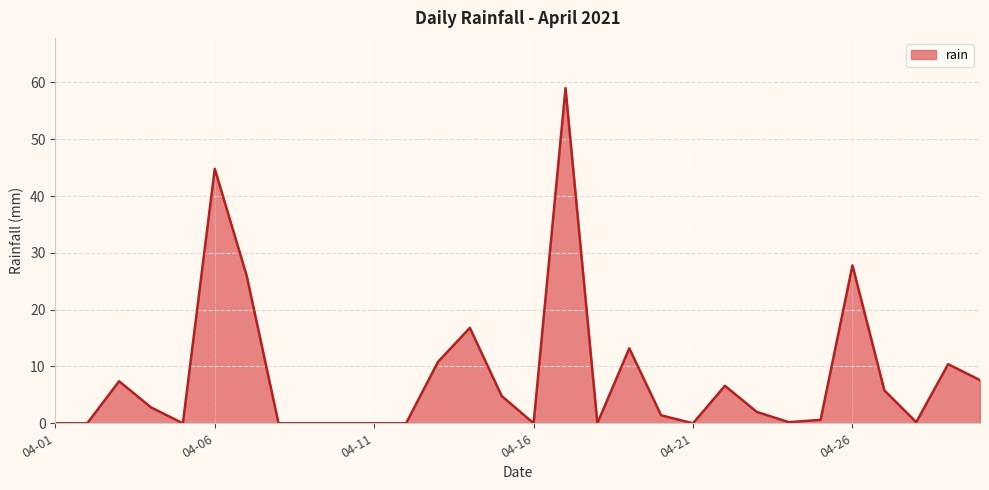

What is the difference between the maximum and minimum values?

59.0